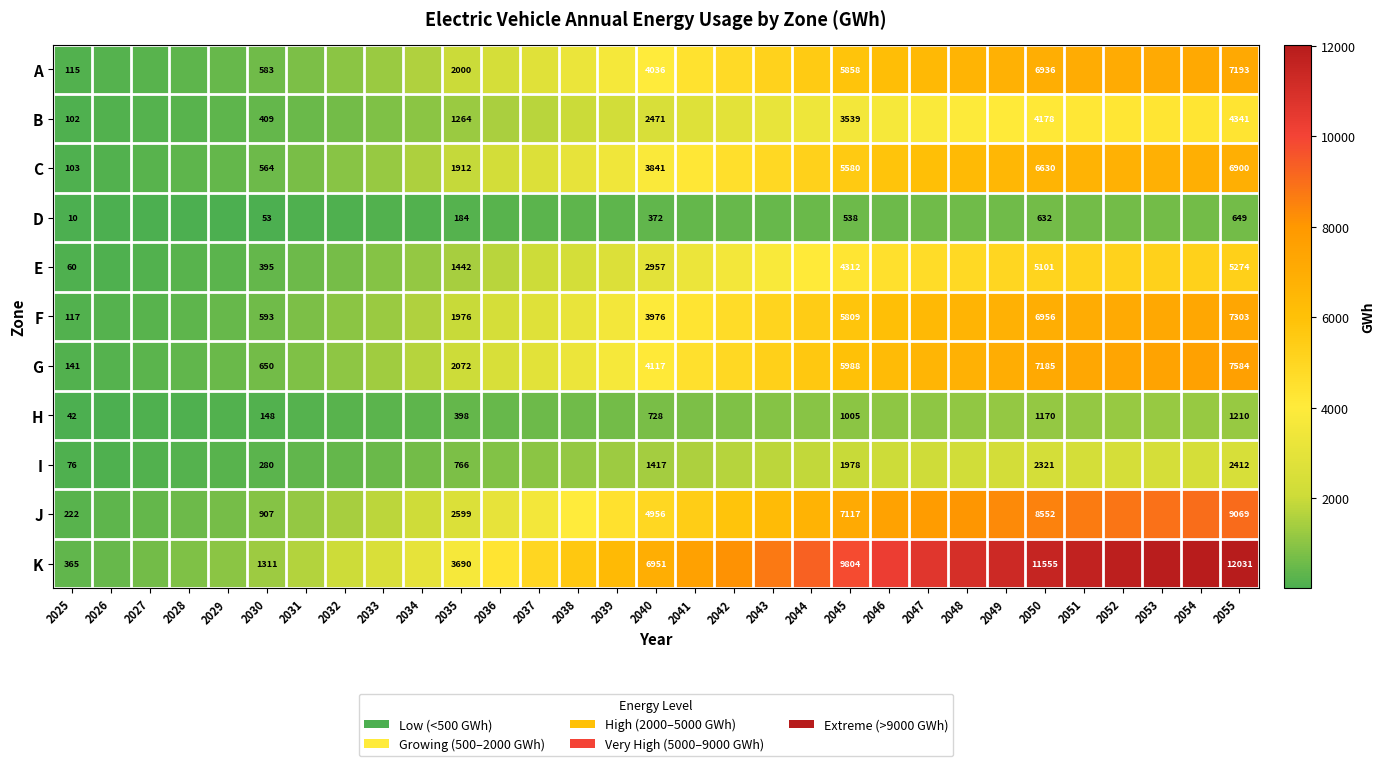

The value of E at 2035 is 371. True or false?

False